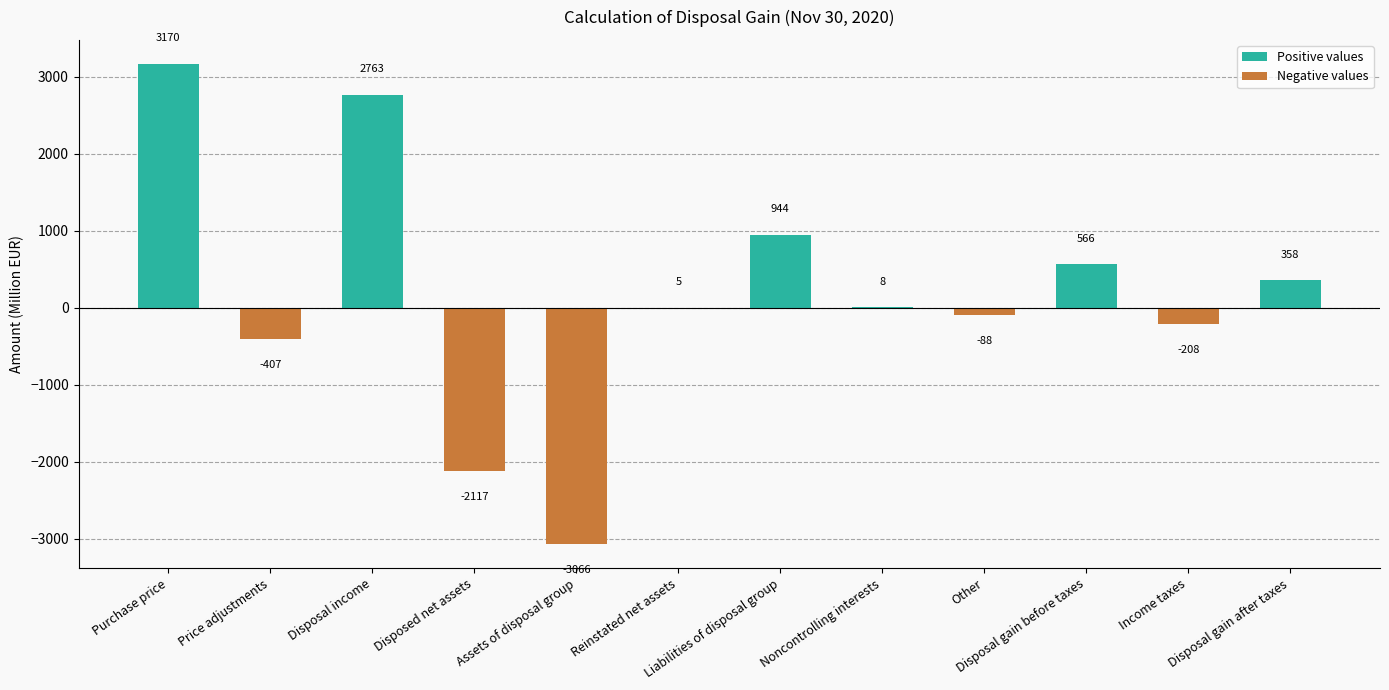

What is the sum of all values?

1928